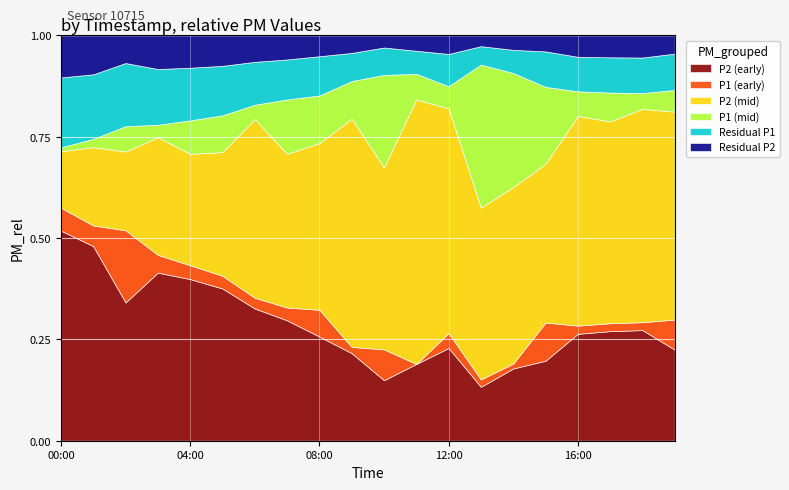

Which category has the highest value in the P2 (early) series?

00:00